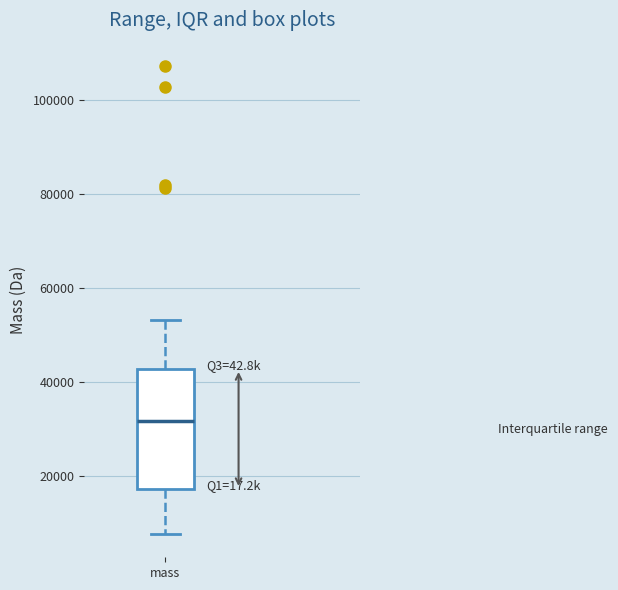

Transcribe this box plot: give where the median line is, the range the box spans, and where the two whiskers end, as read against the y-axis. The values are not printed on the chart, so give them approximately, as read against the axis.

median 32000, box 18000 to 42000, whiskers 8000 to 54000